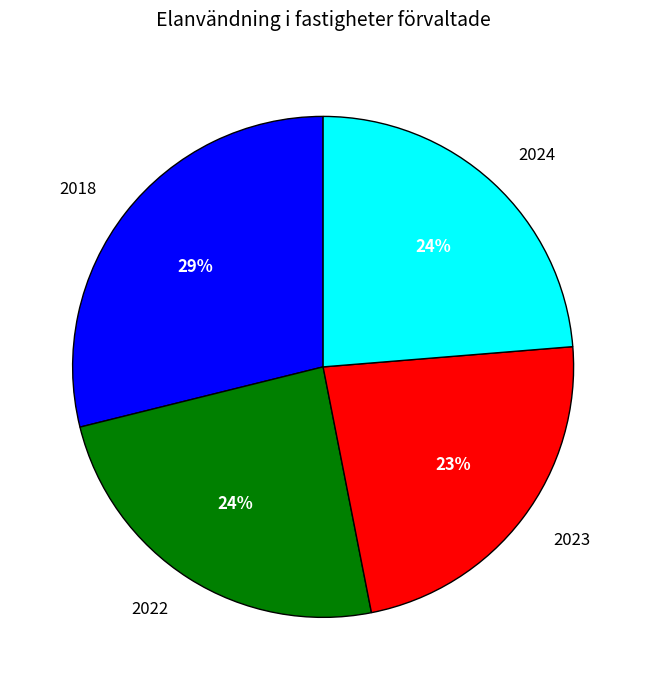

To the nearest percent, what percentage of the pie is 2023?

23%